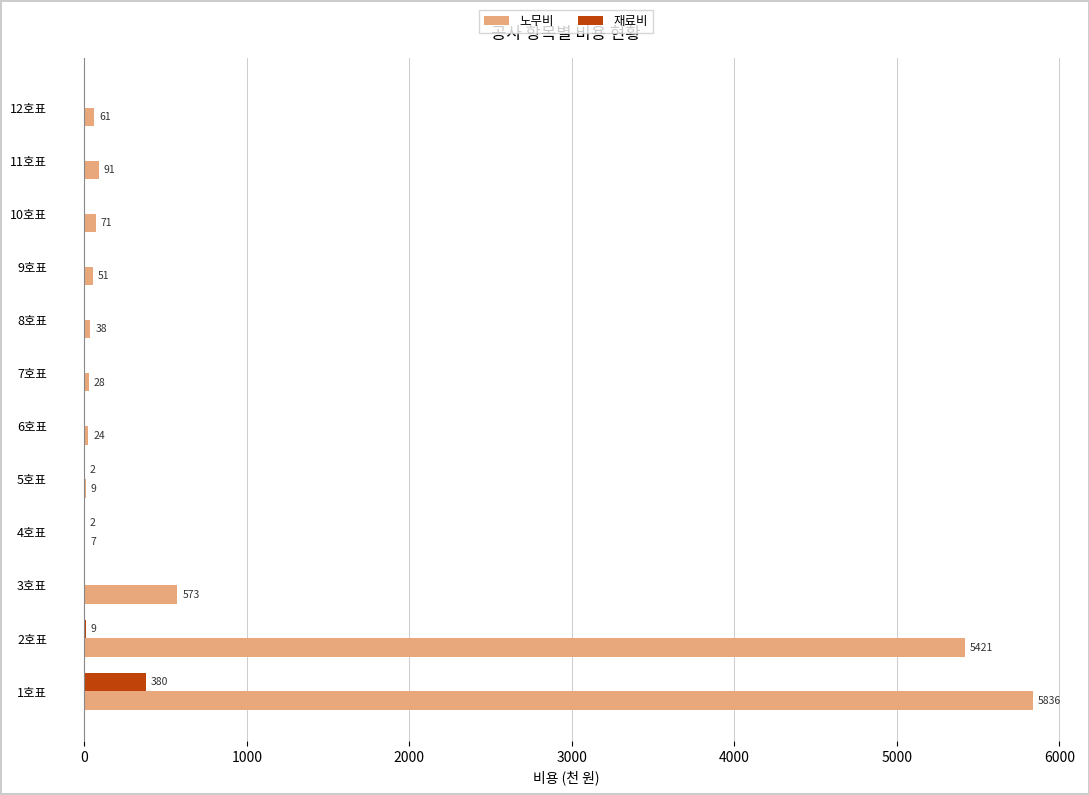

At which category does the chart reach its peak across all series?

1호표